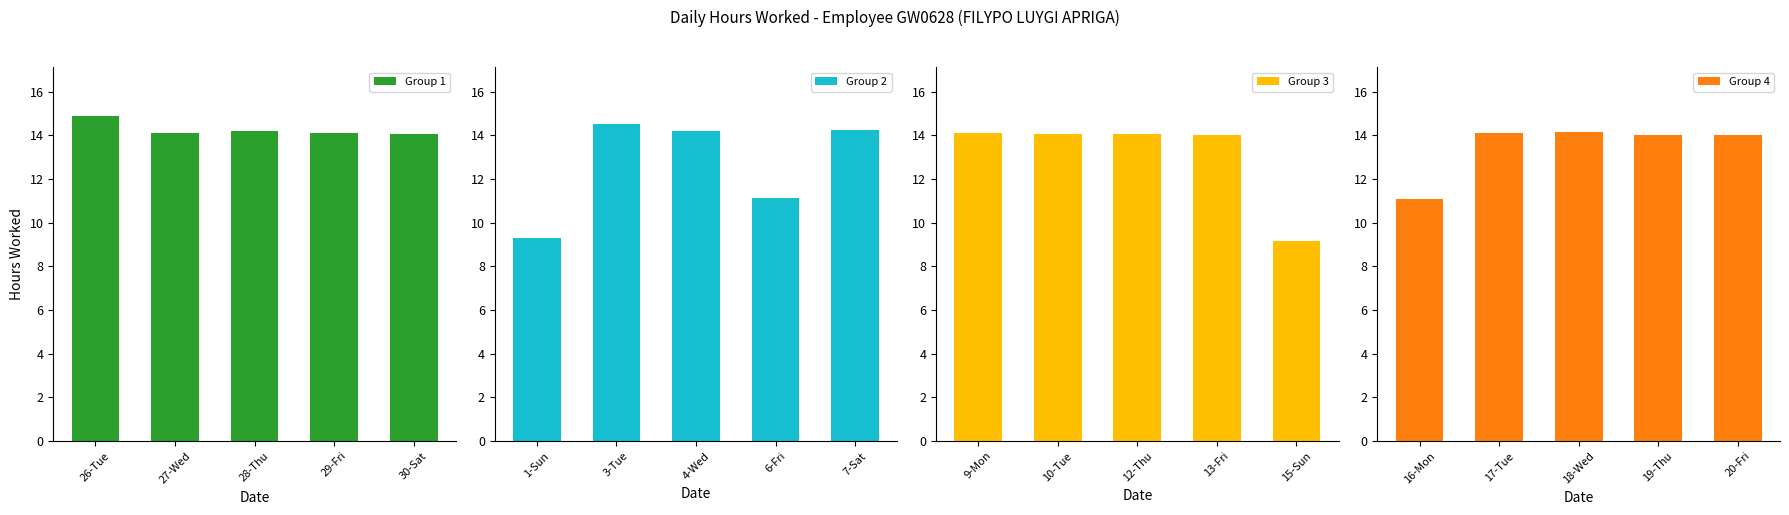

Reading left to right, what are all the values shown in this chart?

Group 1: 14.9	14.1	14.2	14.1	14.1
Group 2: 9.3	14.5	14.2	11.1	14.2
Group 3: 14.1	14.0	14.1	14.0	9.2
Group 4: 11.1	14.1	14.2	14.0	14.0